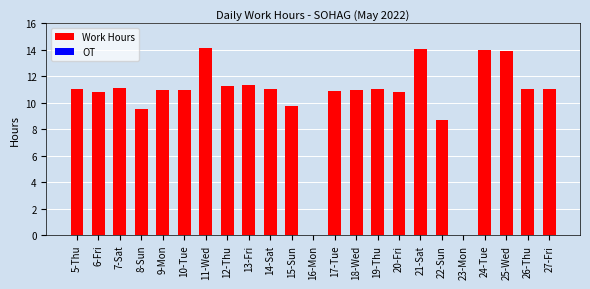

The value at 21-Sat is 9.5. True or false?

False